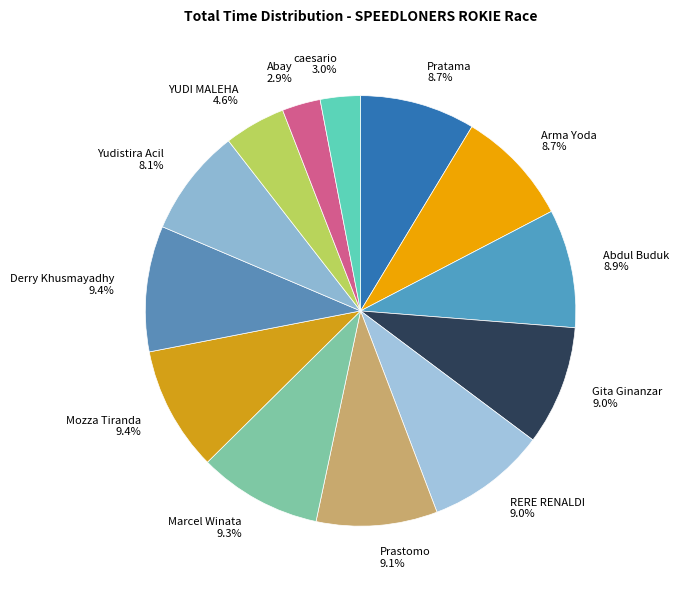

How many slices are in this pie chart?

13